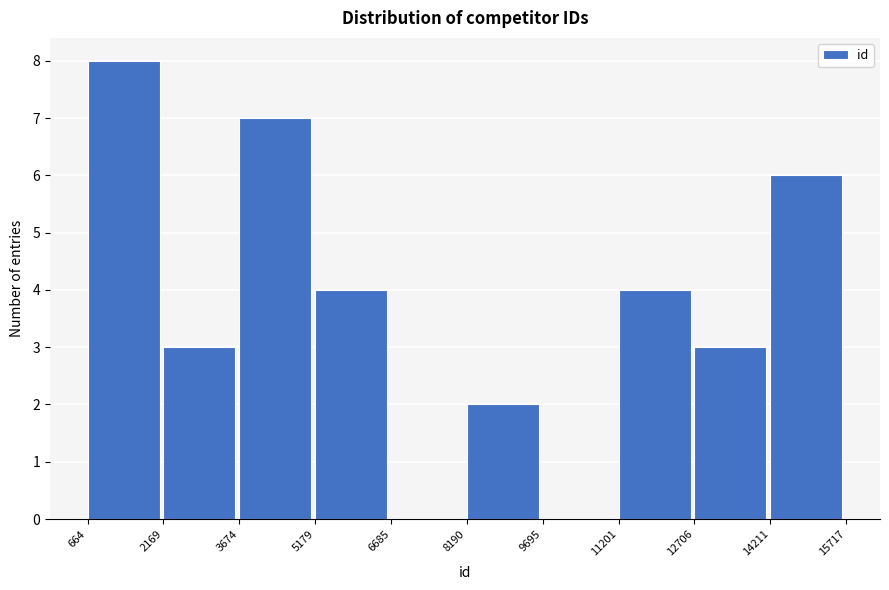

Over which range of the x-axis is the bar tallest?

664 to 2169